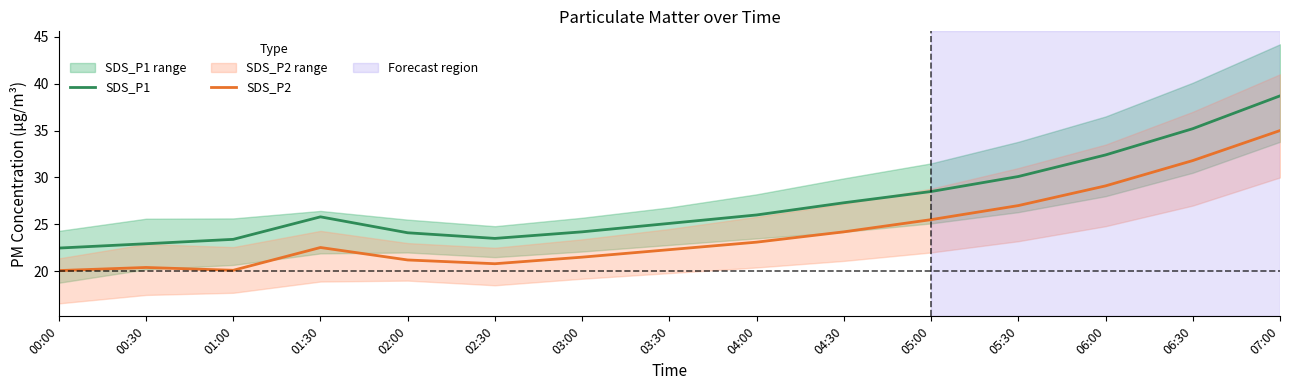

At 05:30, list the series in order from smallest to largest.

SDS_P2, SDS_P1